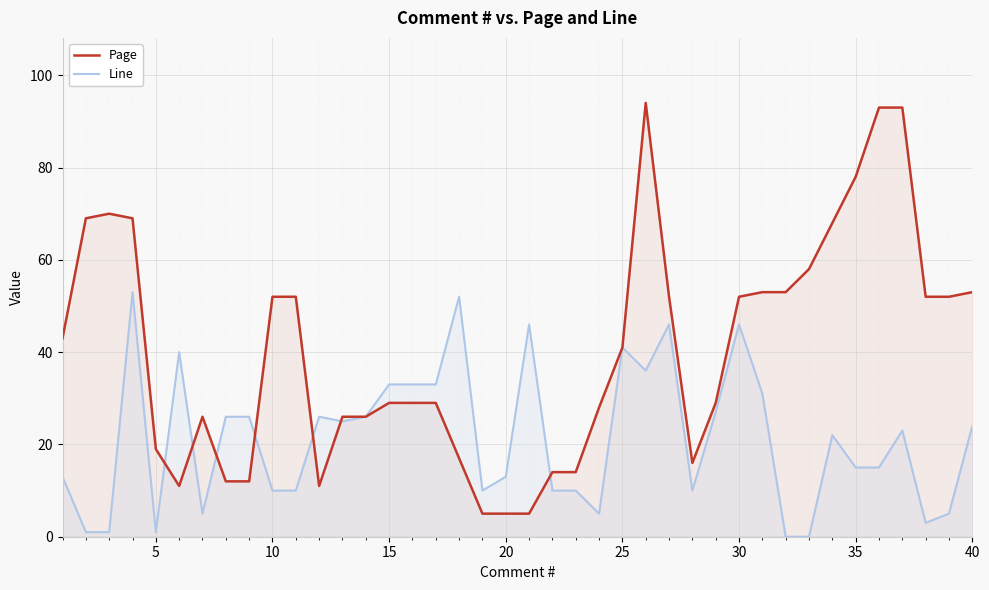

What is the maximum value shown in the chart?

94